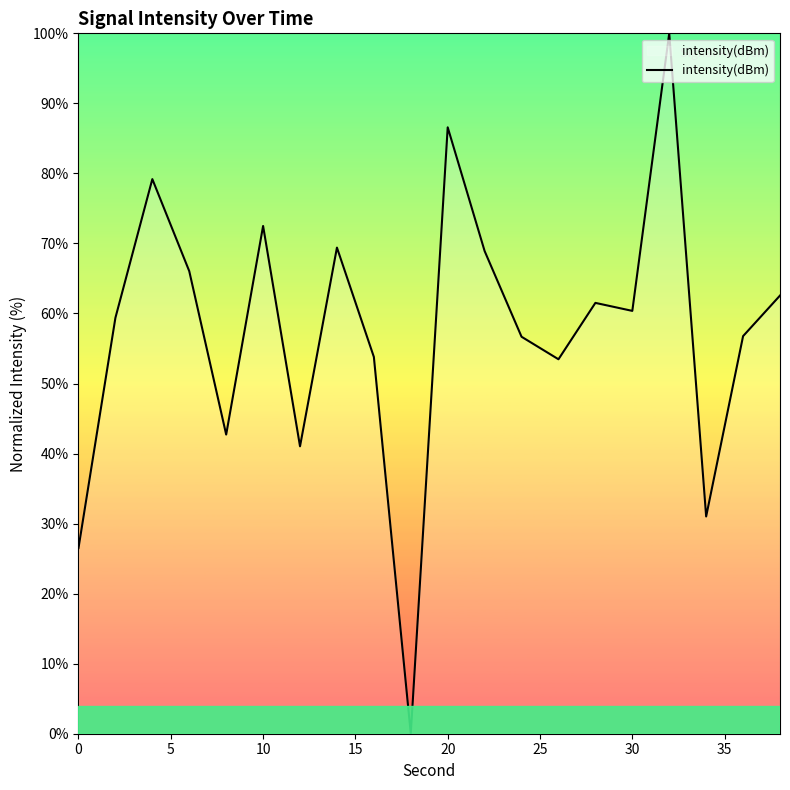

What is the maximum value shown in the chart?

100.0